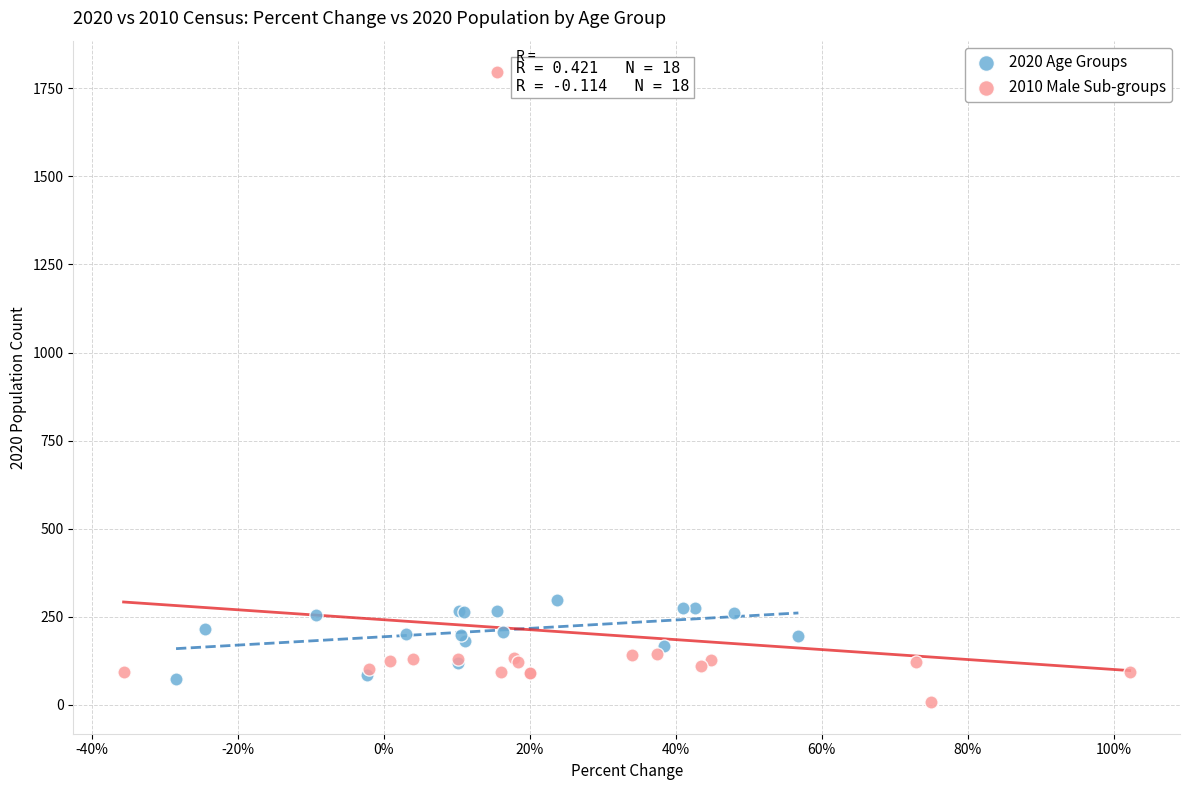

Which series contains the lowest Y value?

2010 Male Sub-groups